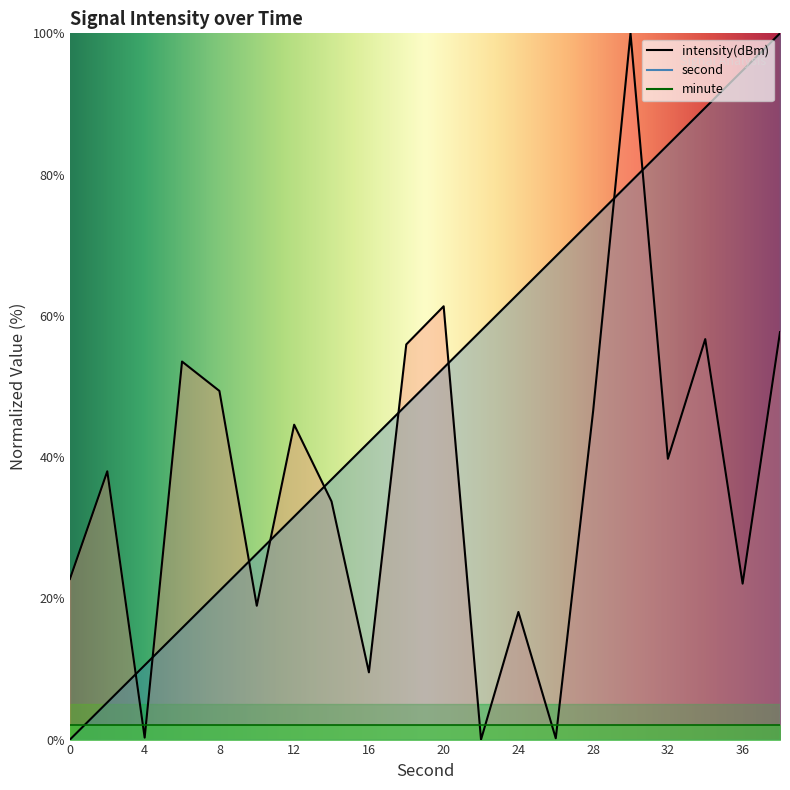

Does the chart display data point markers on the line(s)?

No